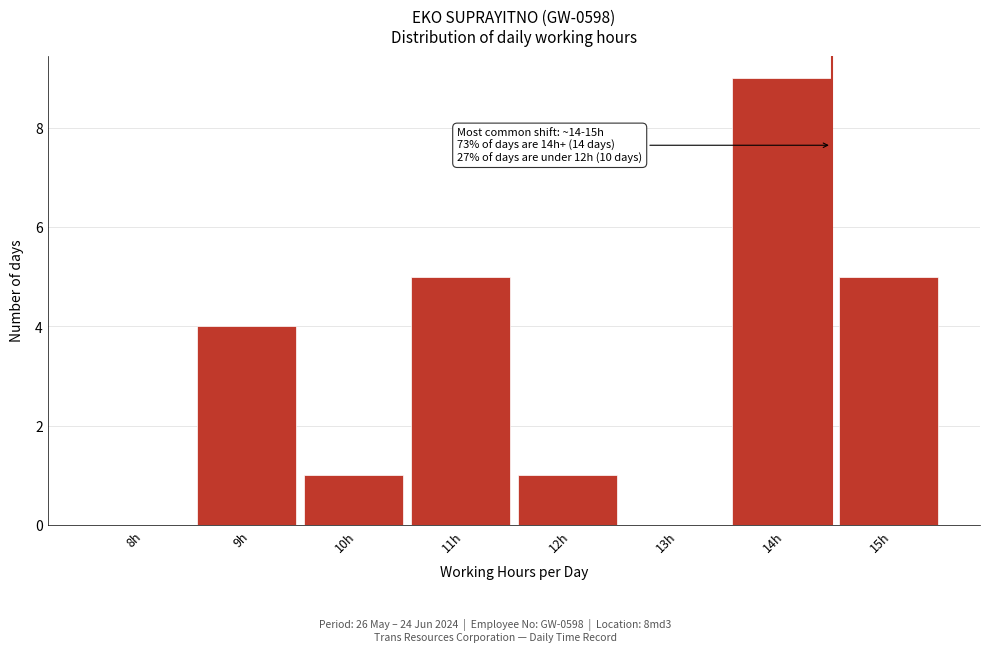

Reading right to left, list all the values displayed in this chart.

15h=5	14h=9	13h=0	12h=1	11h=5	10h=1	9h=4	8h=0